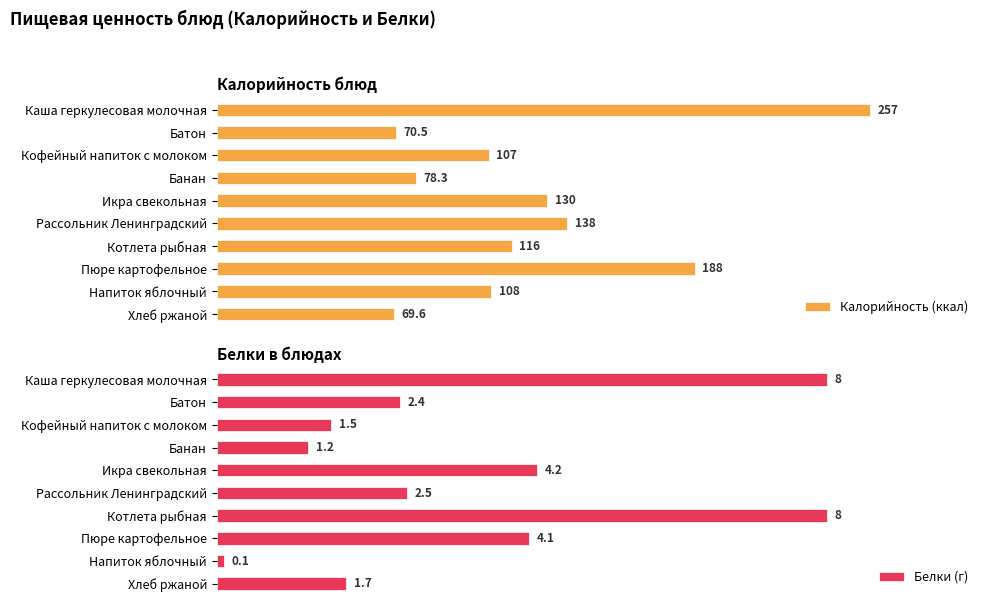

At which label does Белки (г) reach its minimum?

Напиток яблочный